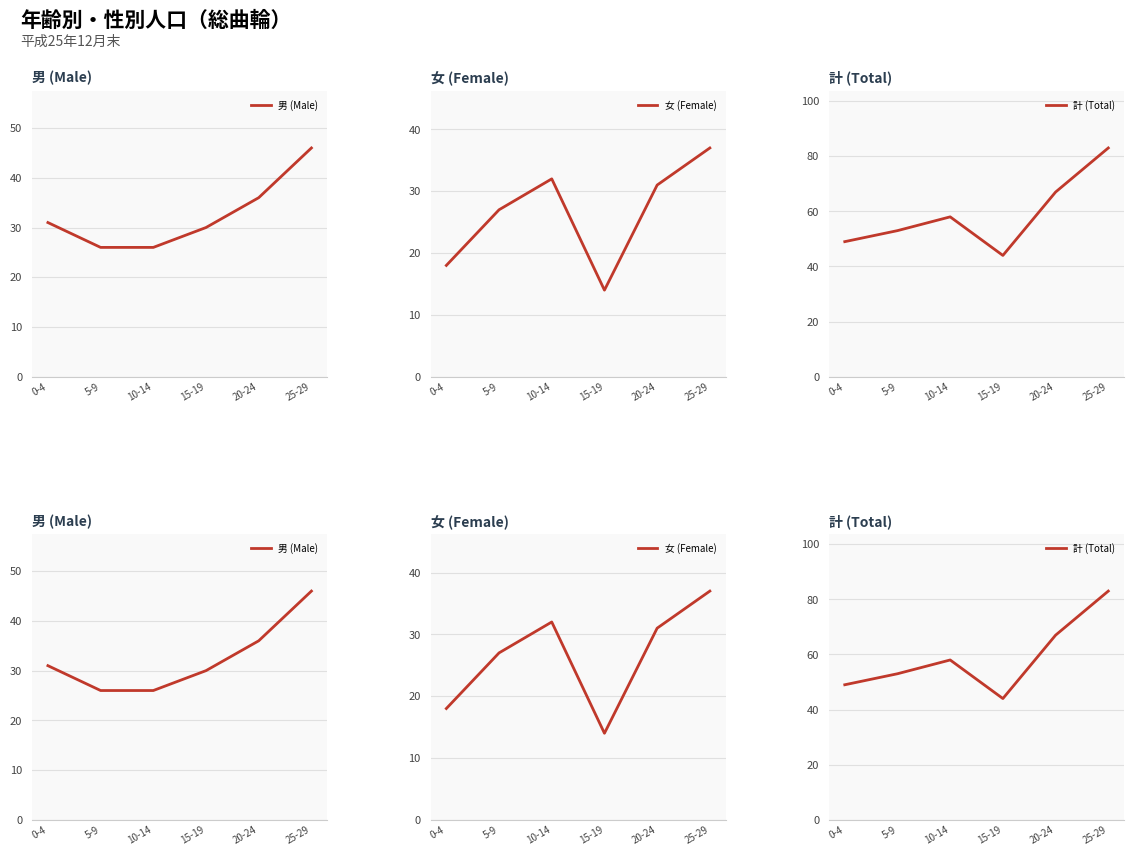

What is the label of the 6th point from the right?

0-4